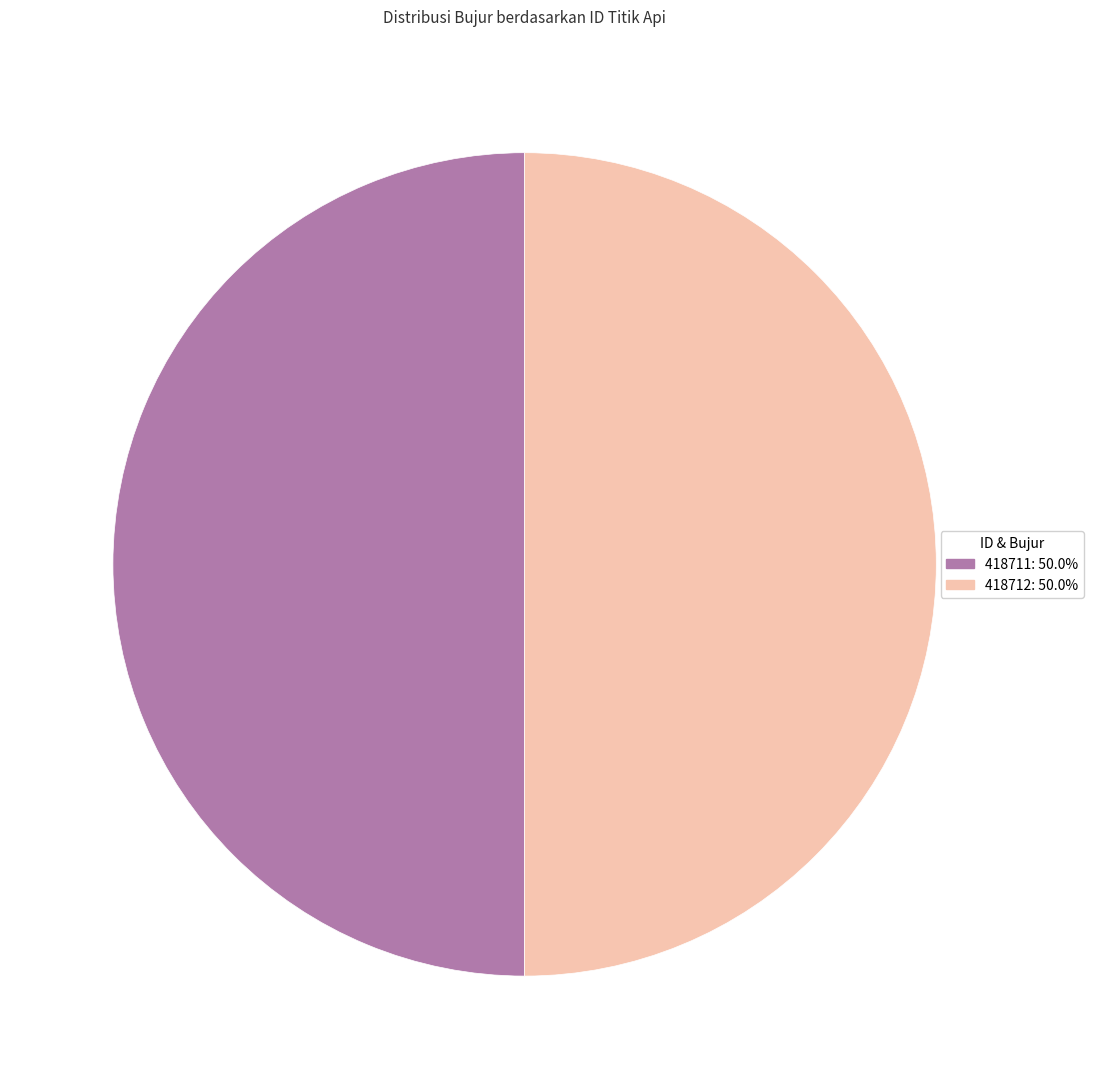

The 418712 slice represents 50% of the pie. True or false?

True